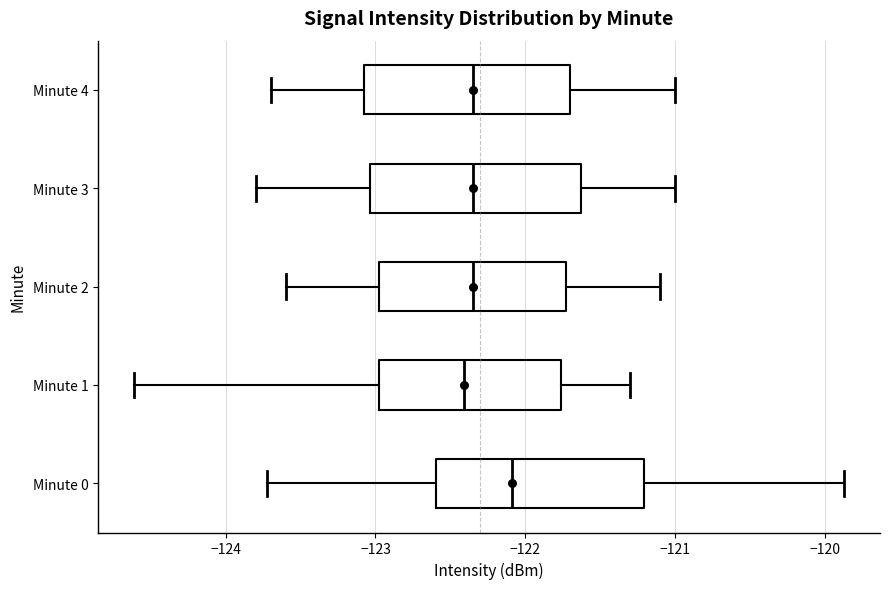

Where does the median line of the box for Minute 3 sit on the x-axis? The values are not printed on the chart, so give them approximately, as read against the axis.

-122.3